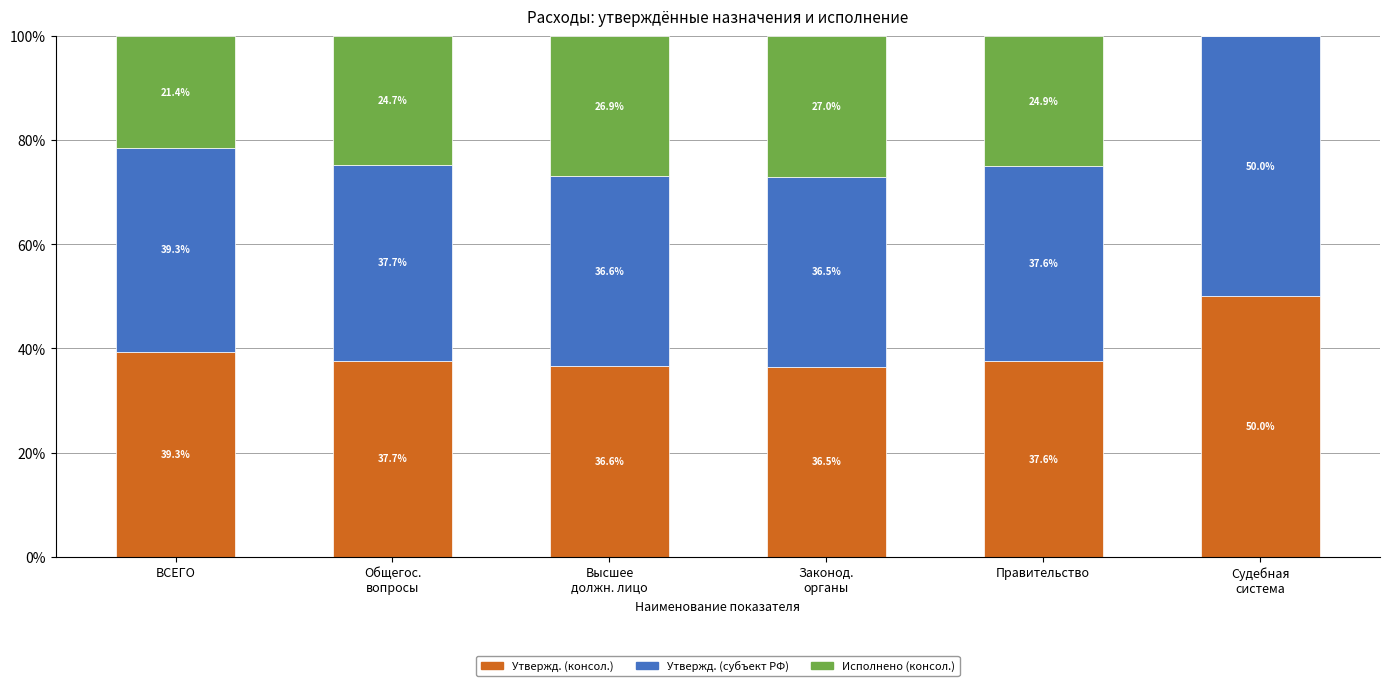

Is it true that Утвержд. (консол.) equals 8.4 at Правительство?

False